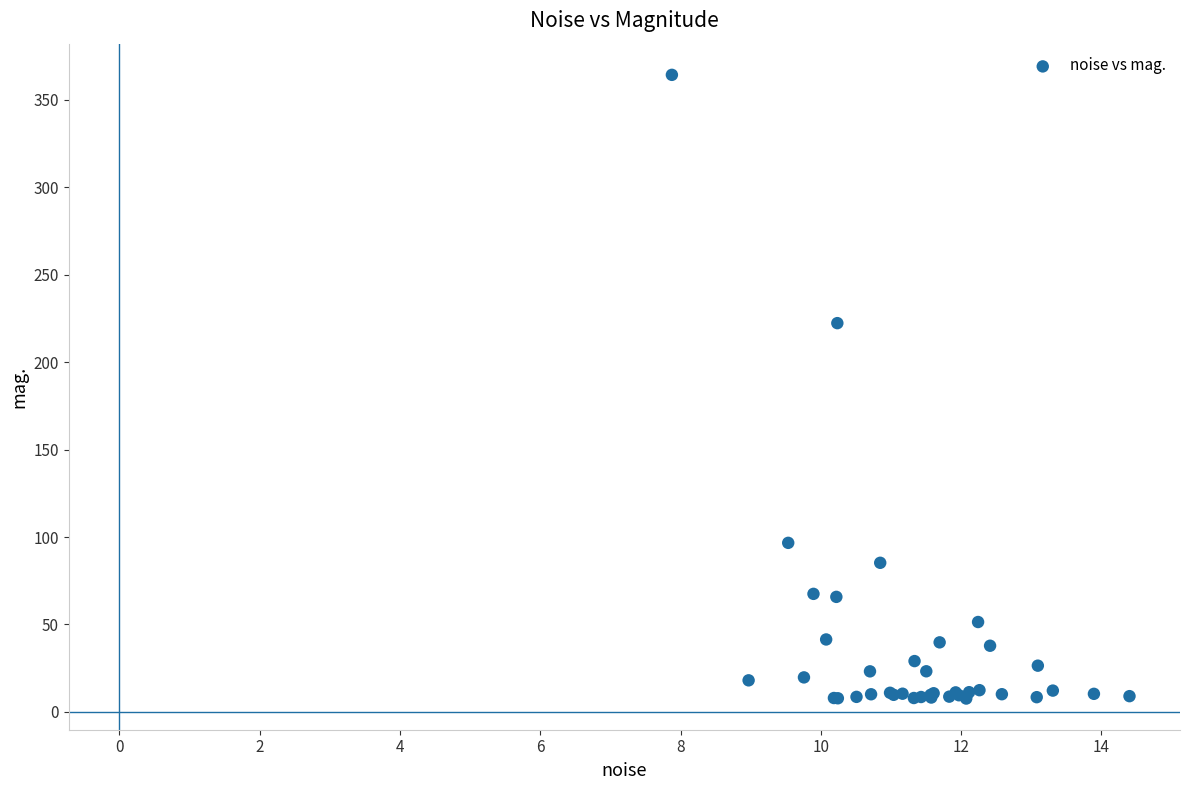

What Y value in the scatter plot is closest to 185?

222.3